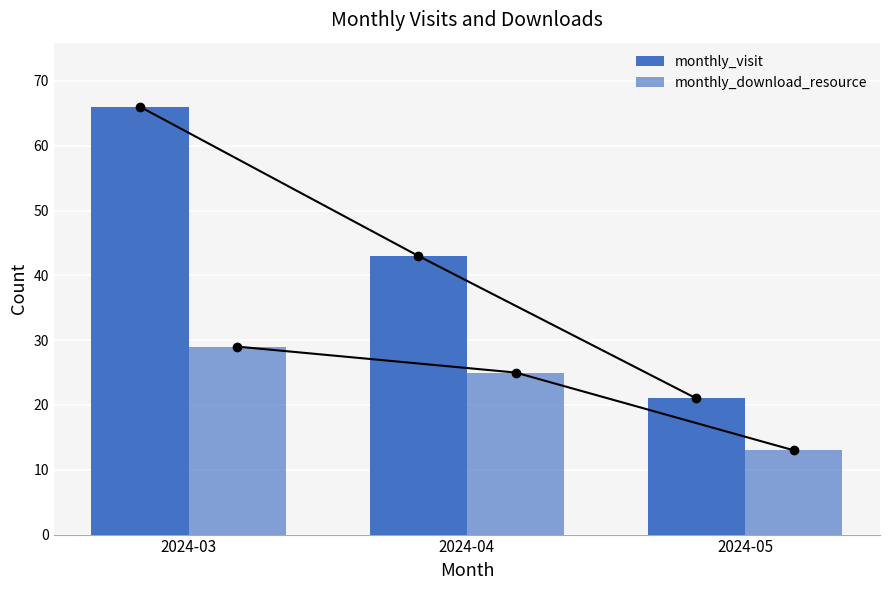

Reading right to left, transcribe all the data shown in this chart.

monthly_visit: 21	43	66
monthly_download_resource: 13	25	29